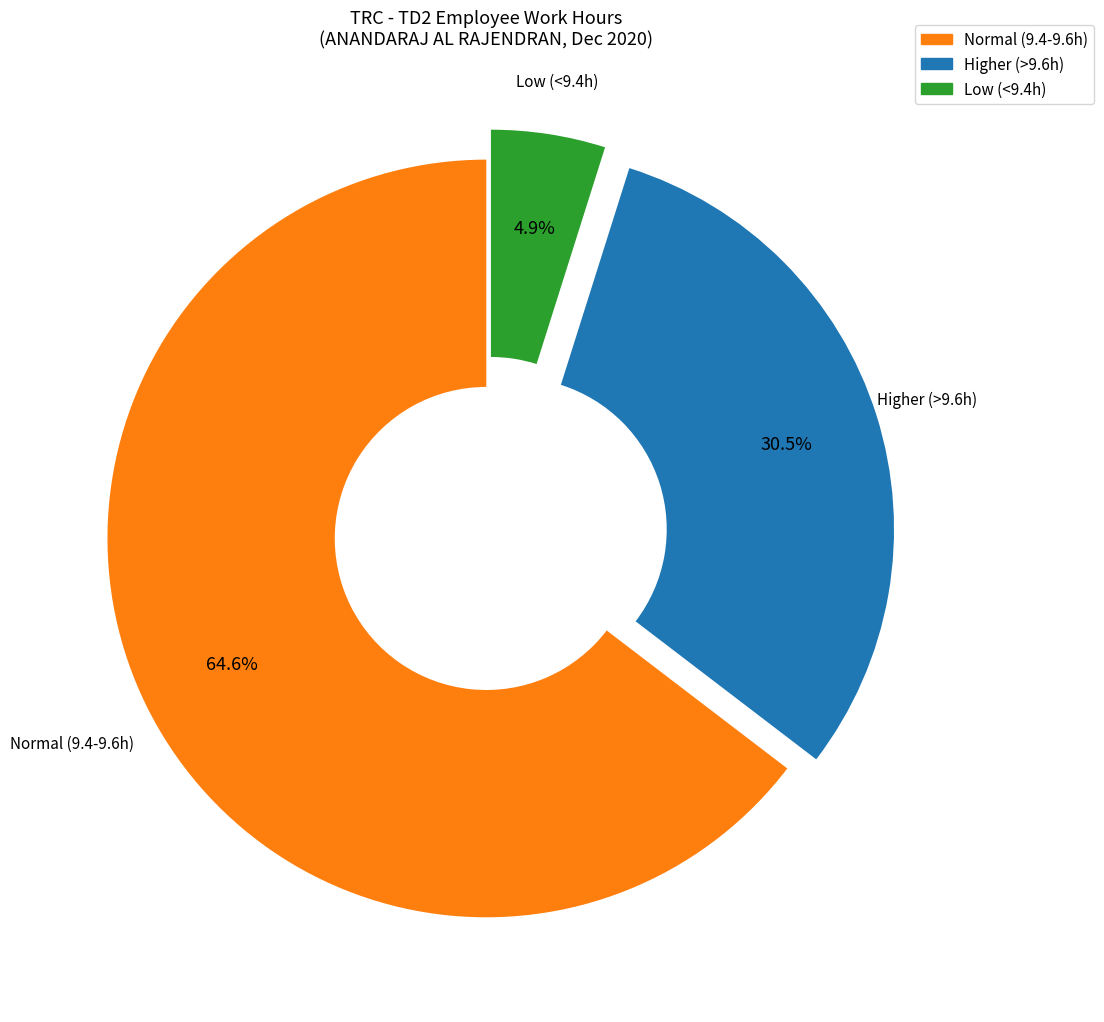

Does any single category account for the majority?

Yes